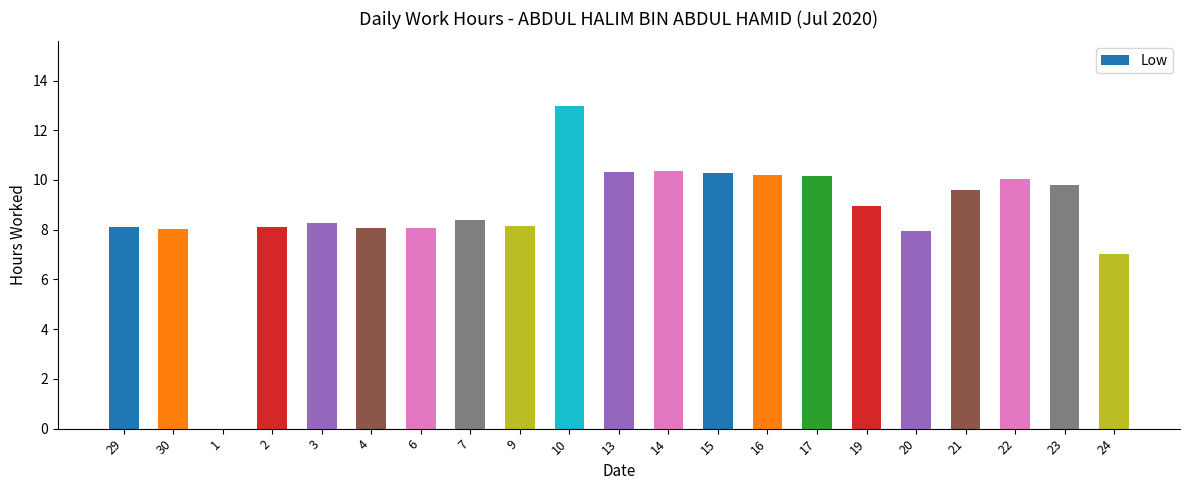

Where does the data first go above 8?

29